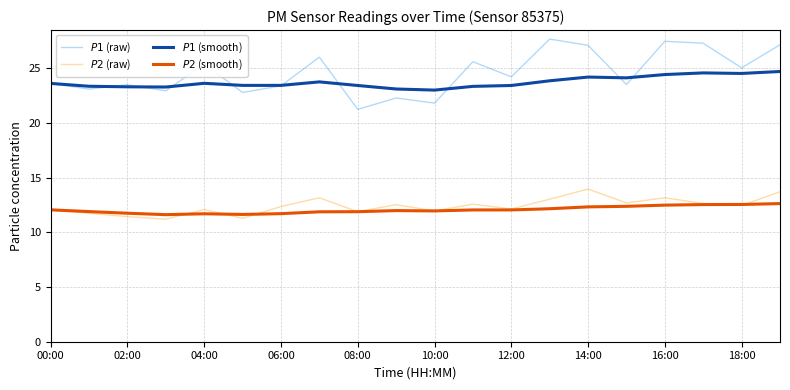

What is the sum of all $P2$ (raw) values?

247.9